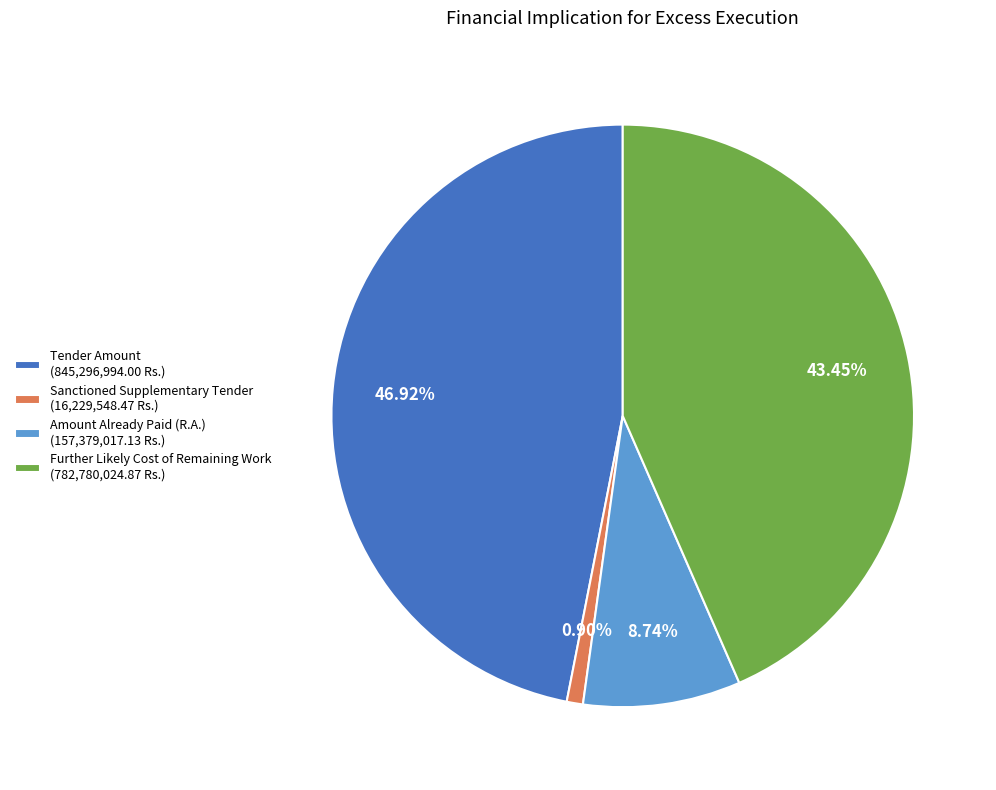

How many slices are in this pie chart?

4